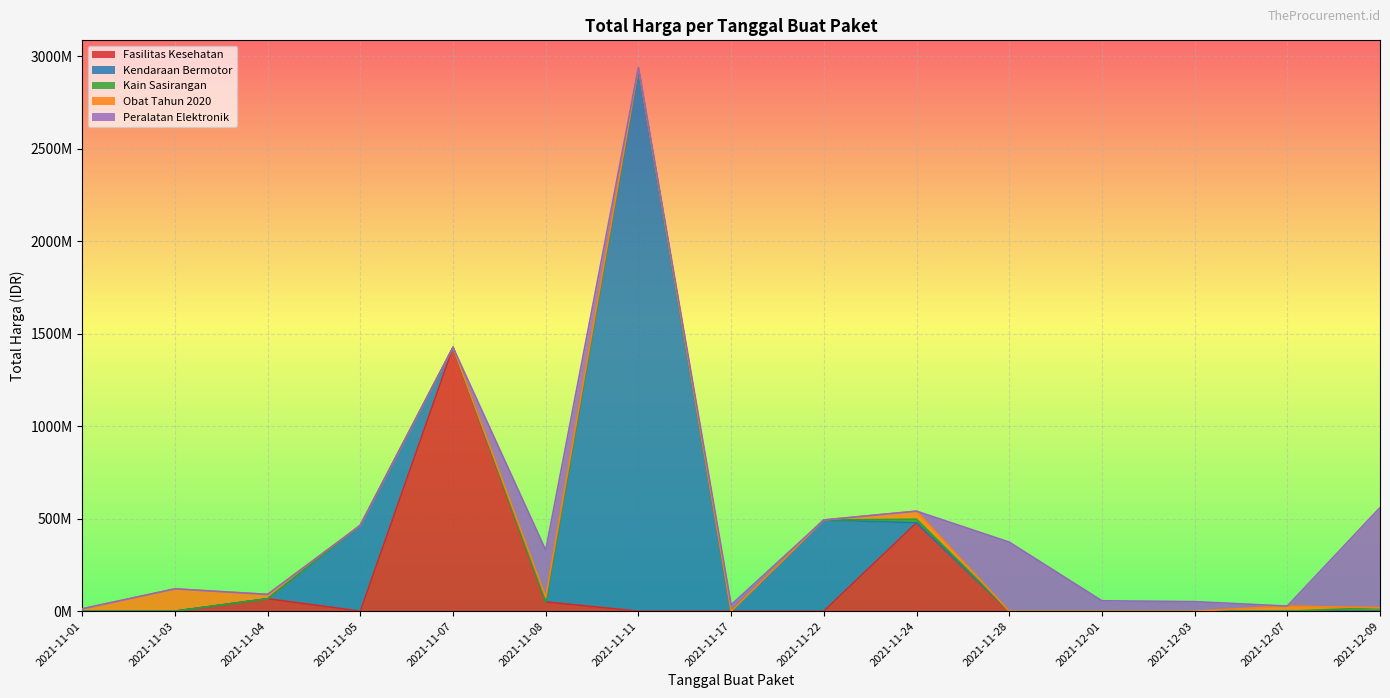

What value does the data have at 2021-11-03, to the nearest 50?

98772550